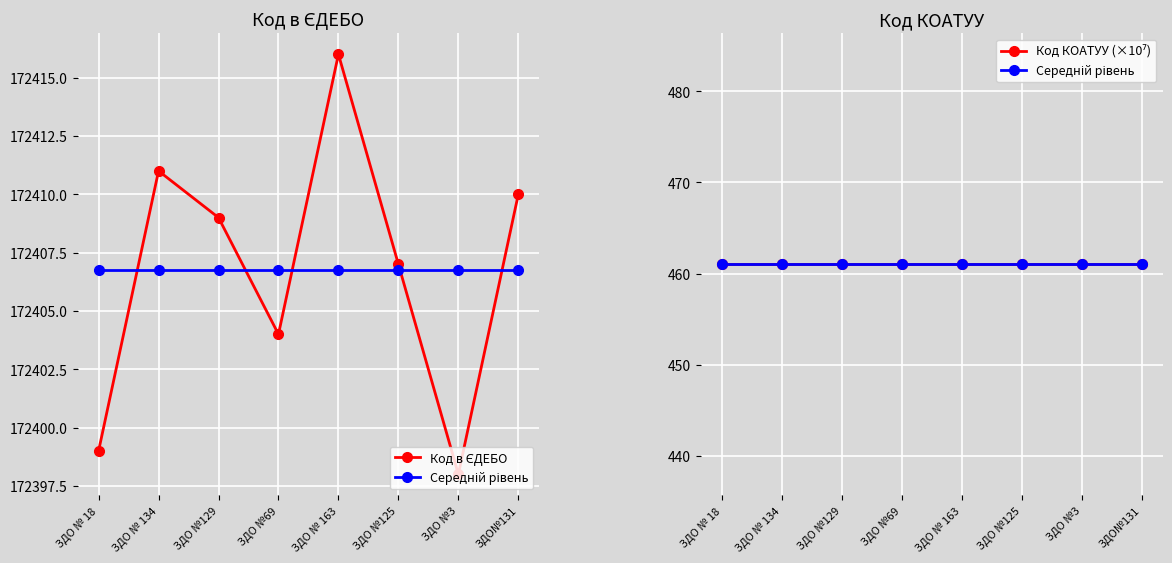

True or false: Код КОАТУУ (×10⁷) and Середній рівень intersect in this chart.

False